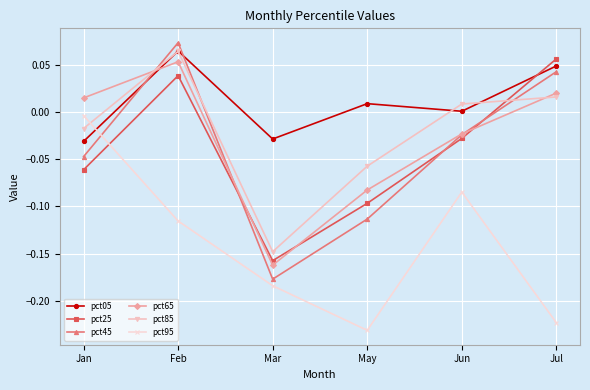

At which category does pct85 reach its first local valley?

Mar